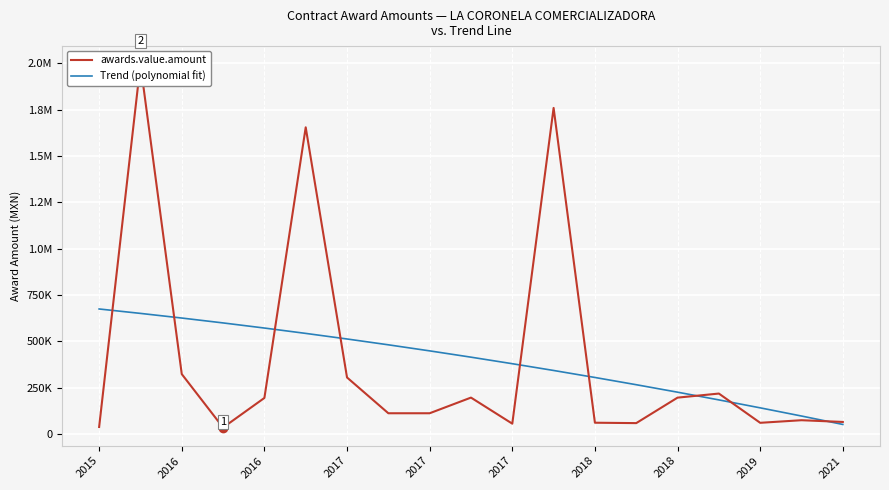

At which category does awards.value.amount reach its first local peak?

2016